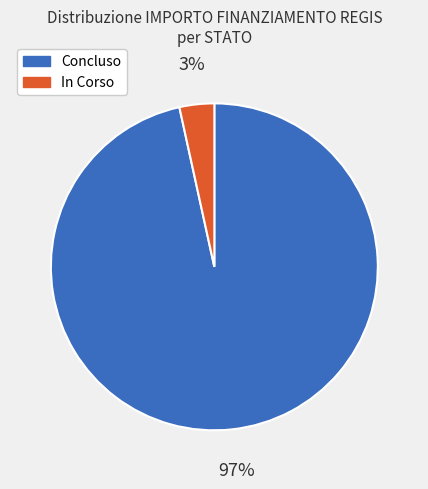

How many segments does this pie chart have?

2